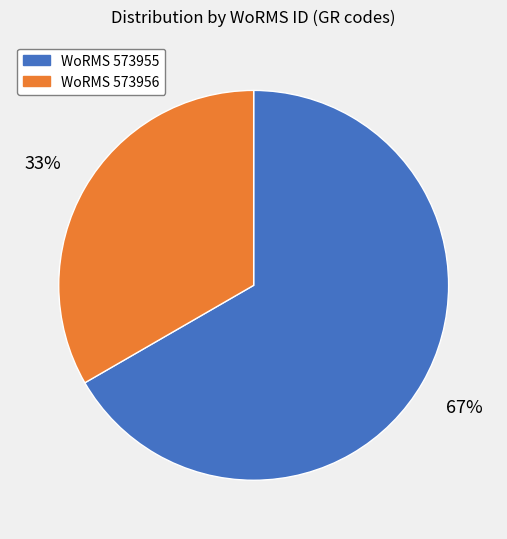

To the nearest percent, what is the average slice percentage?

50%